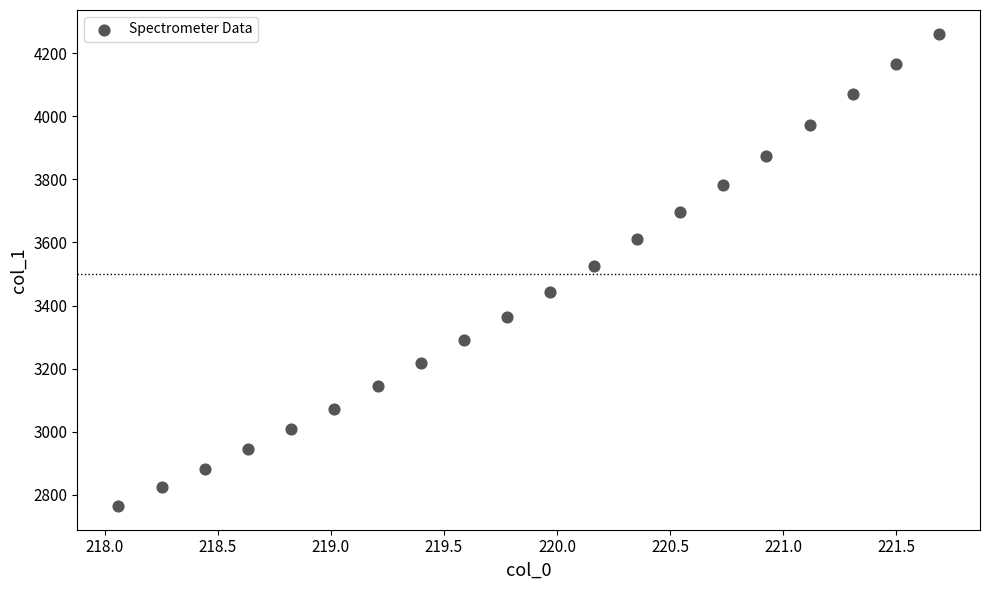

What is the range of X values (max minus min)?

3.6